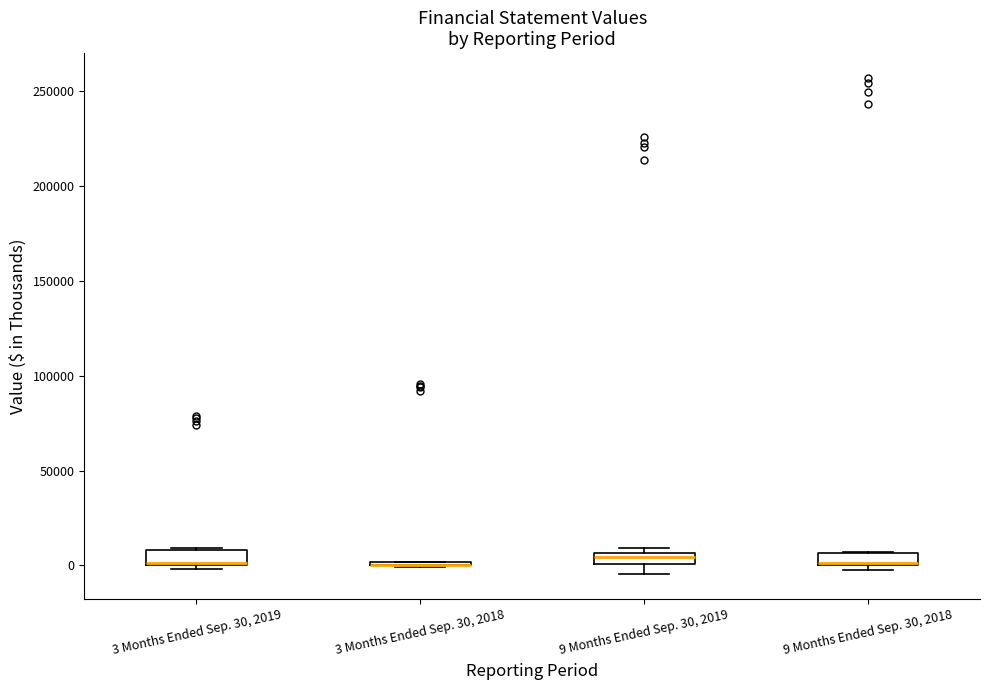

Where is the lower edge of the box for 3 Months Ended Sep. 30, 2019 on the y-axis? The values are not printed on the chart, so give them approximately, as read against the axis.

0